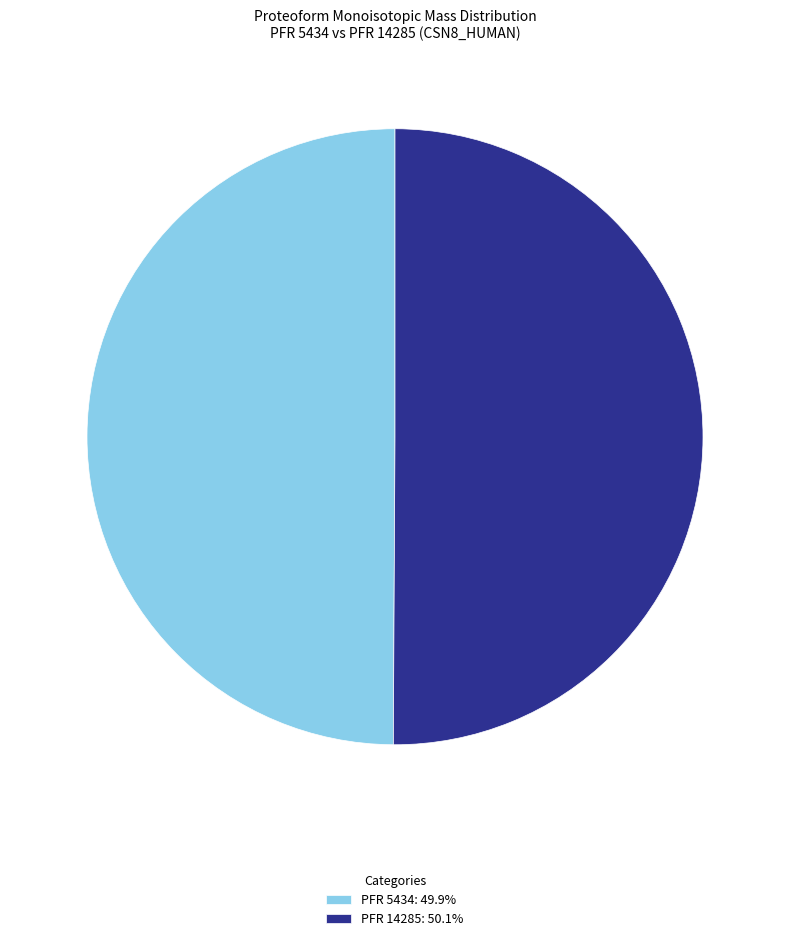

Do PFR 14285: 50.1% and PFR 5434: 49.9% together represent more than half of the pie?

Yes